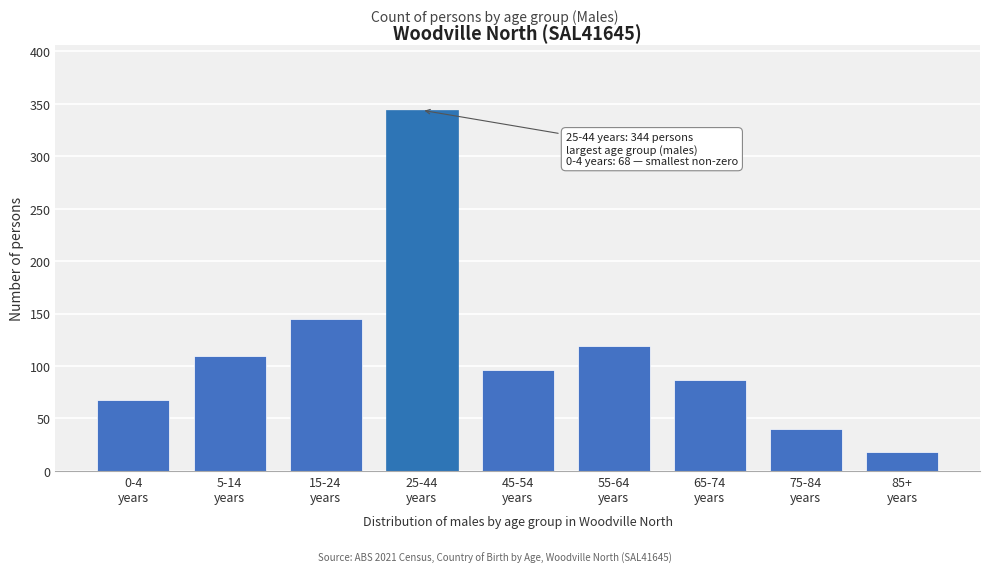

What is the greatest value displayed?

344